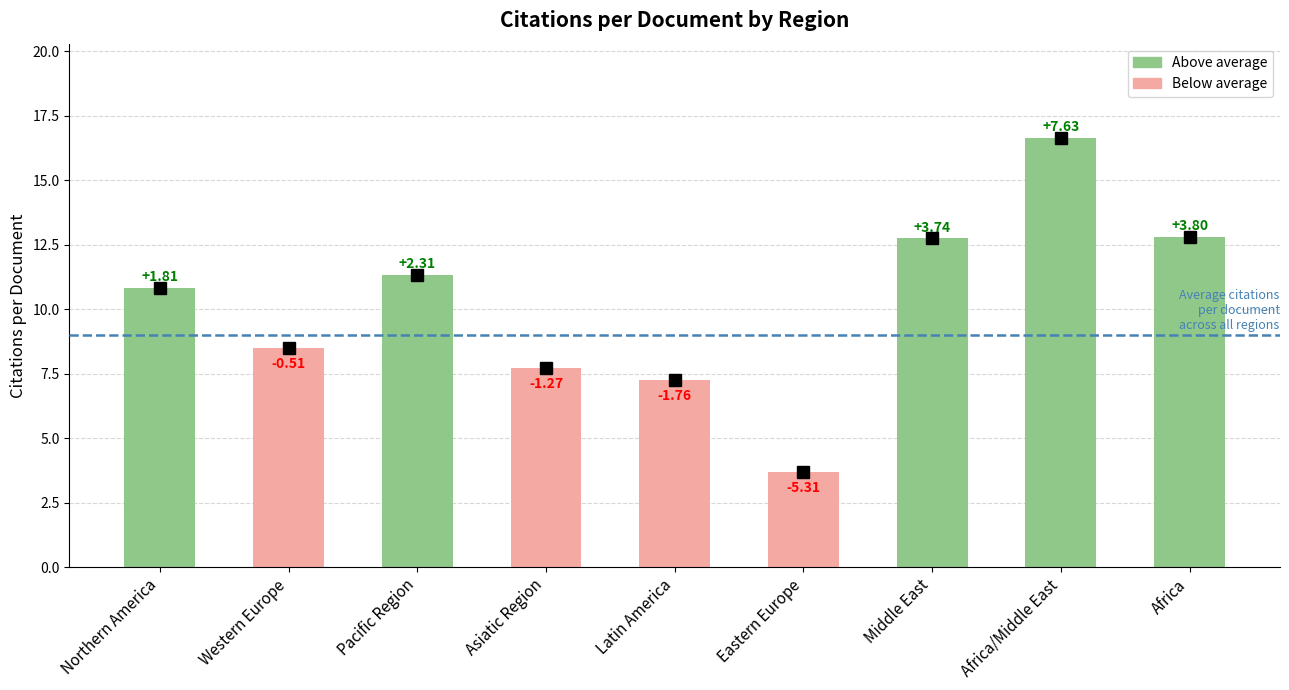

List the labels in order of value, smallest first.

Eastern Europe, Latin America, Asiatic Region, Western Europe, Northern America, Pacific Region, Middle East, Africa, Africa/Middle East